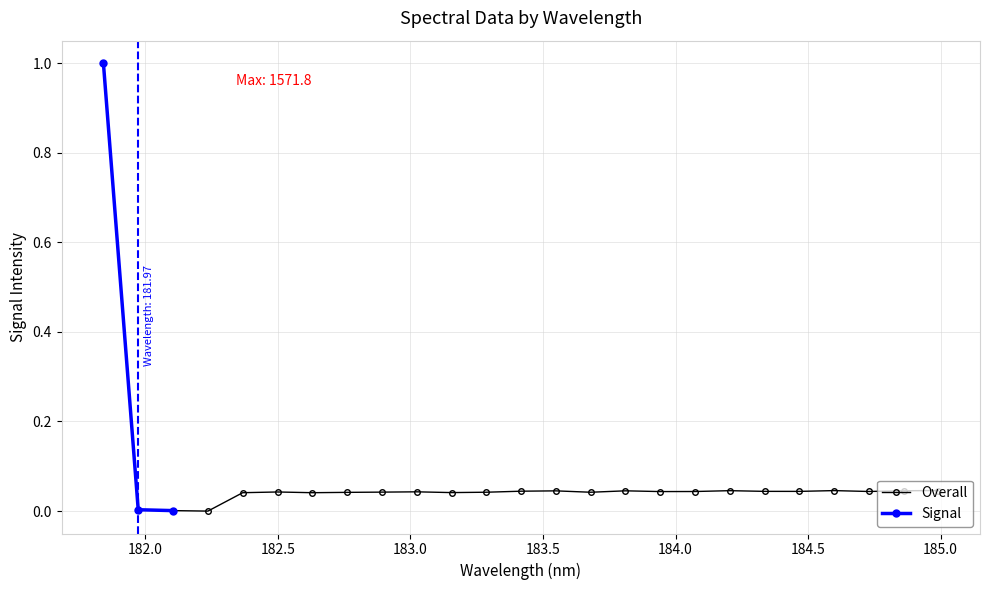

What is the maximum value shown in the chart?

1.0